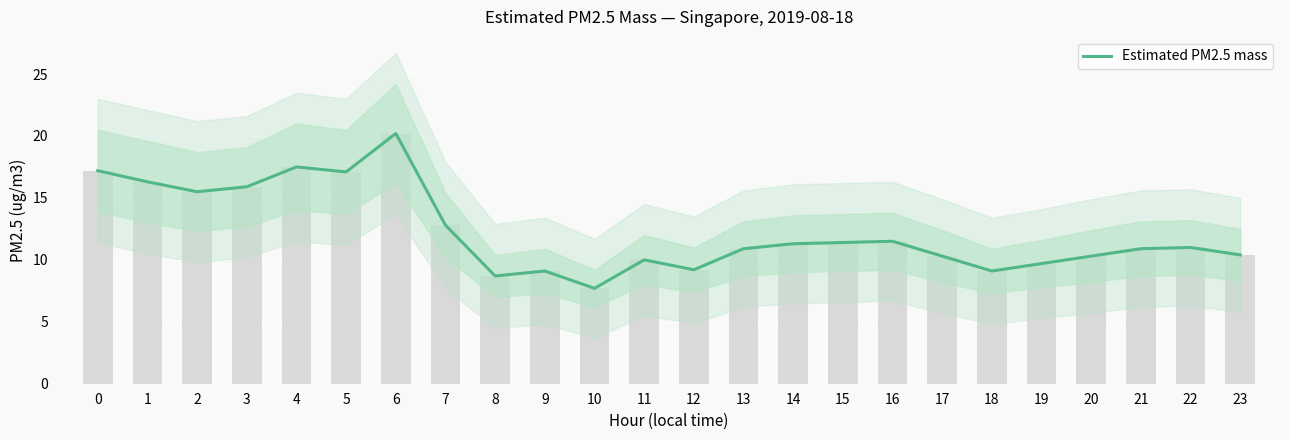

What is the smallest value displayed?

7.7